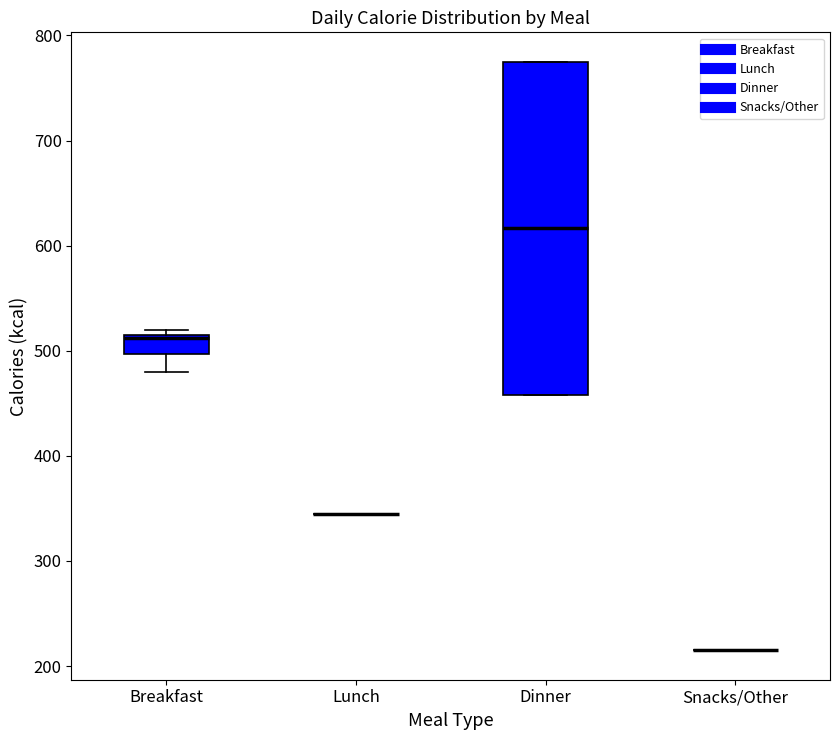

Where is the lower edge of the box for Breakfast on the y-axis? The values are not printed on the chart, so give them approximately, as read against the axis.

500